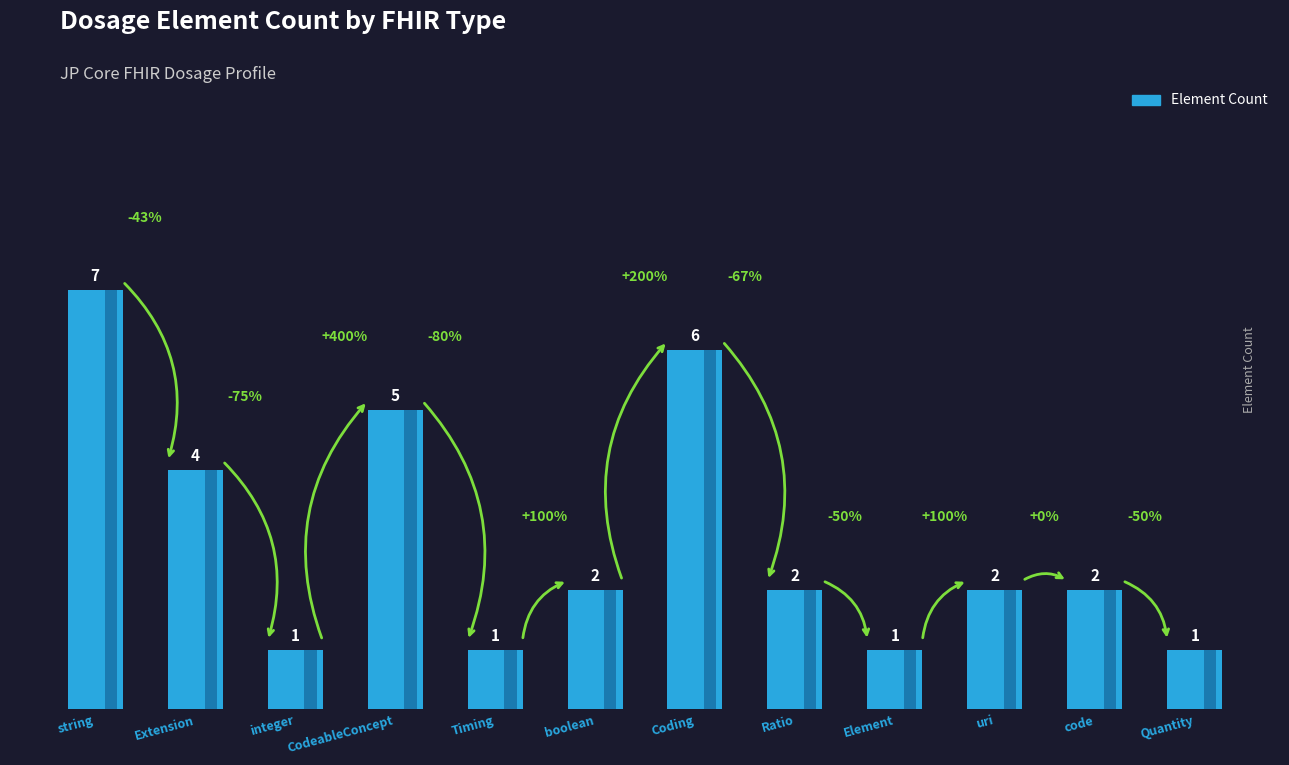

What is the difference between the maximum and second lowest values?

6